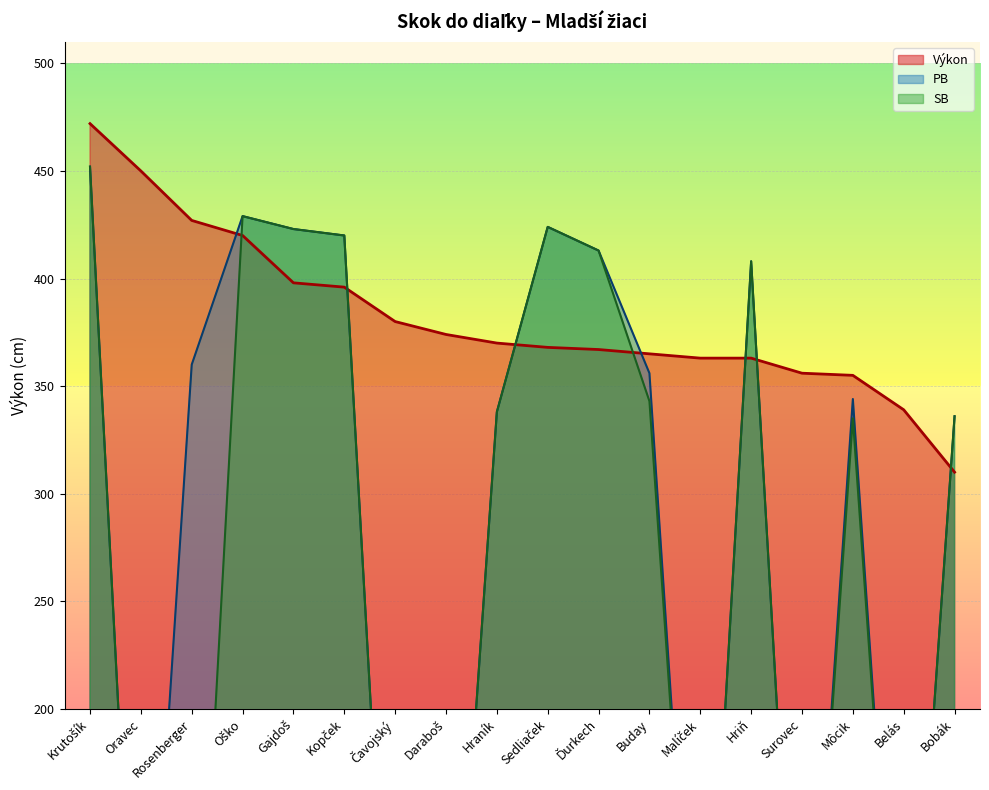

How many lines are shown in the chart?

3